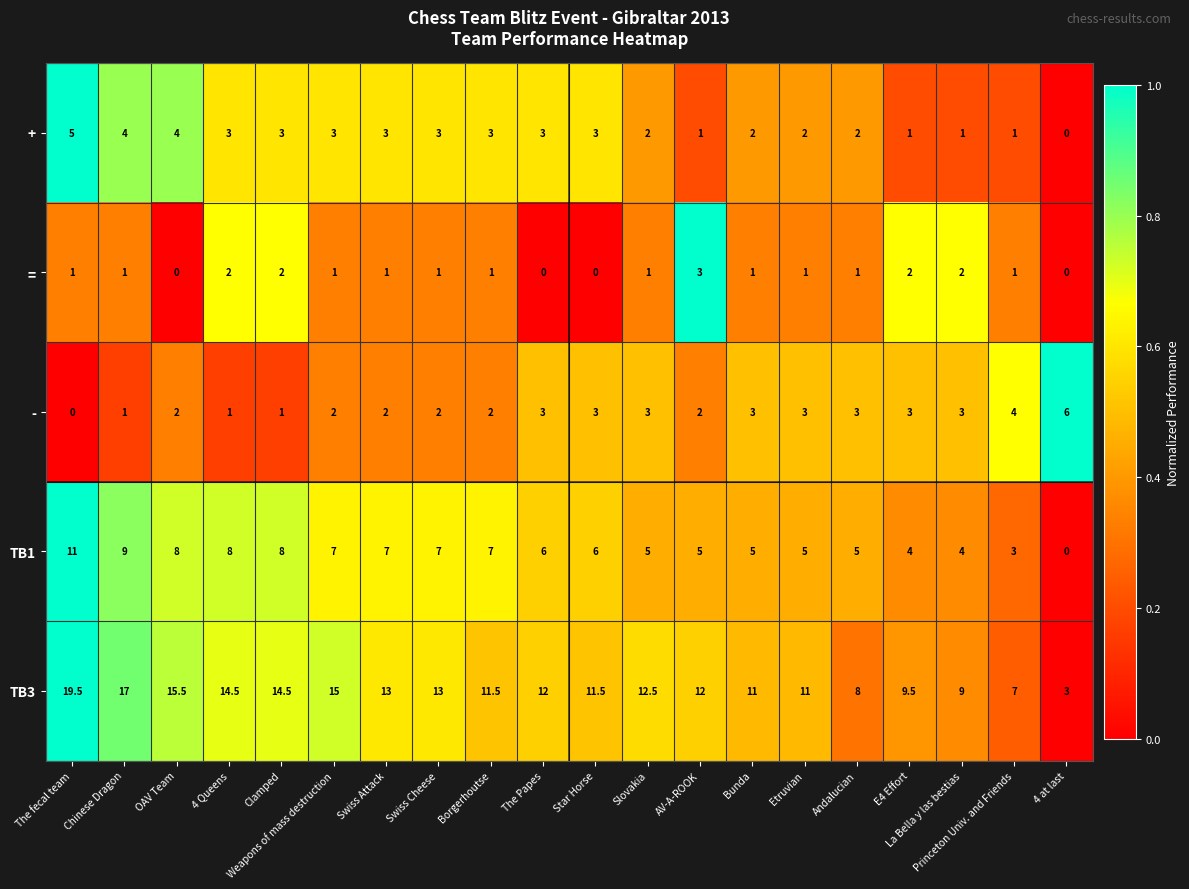

Which series has the largest total across all categories?

TB3